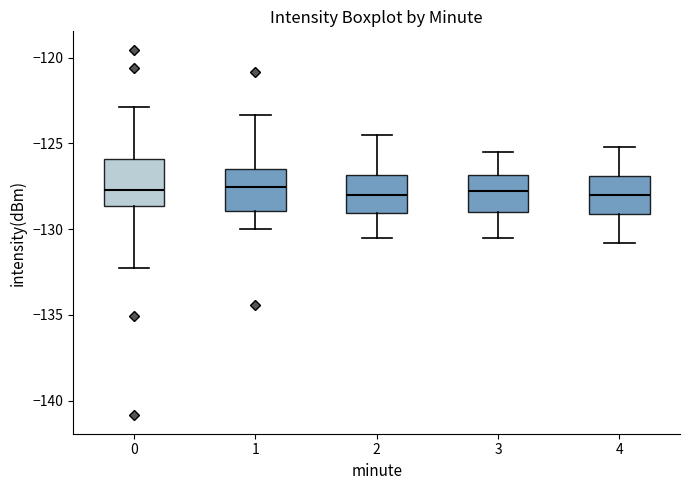

Reading left to right, transcribe this box plot: for each box, give where its median line is, the range the box spans, and where its two whiskers end, as read against the y-axis. The values are not printed on the chart, so give them approximately, as read against the axis.

0: median -127.5, box -128.5 to -126.0, whiskers -132.5 to -123.0
1: median -127.5, box -129.0 to -126.5, whiskers -130.0 to -123.5
2: median -128.0, box -129.0 to -127.0, whiskers -130.5 to -124.5
3: median -128.0, box -129.0 to -127.0, whiskers -130.5 to -125.5
4: median -128.0, box -129.0 to -127.0, whiskers -131.0 to -125.0